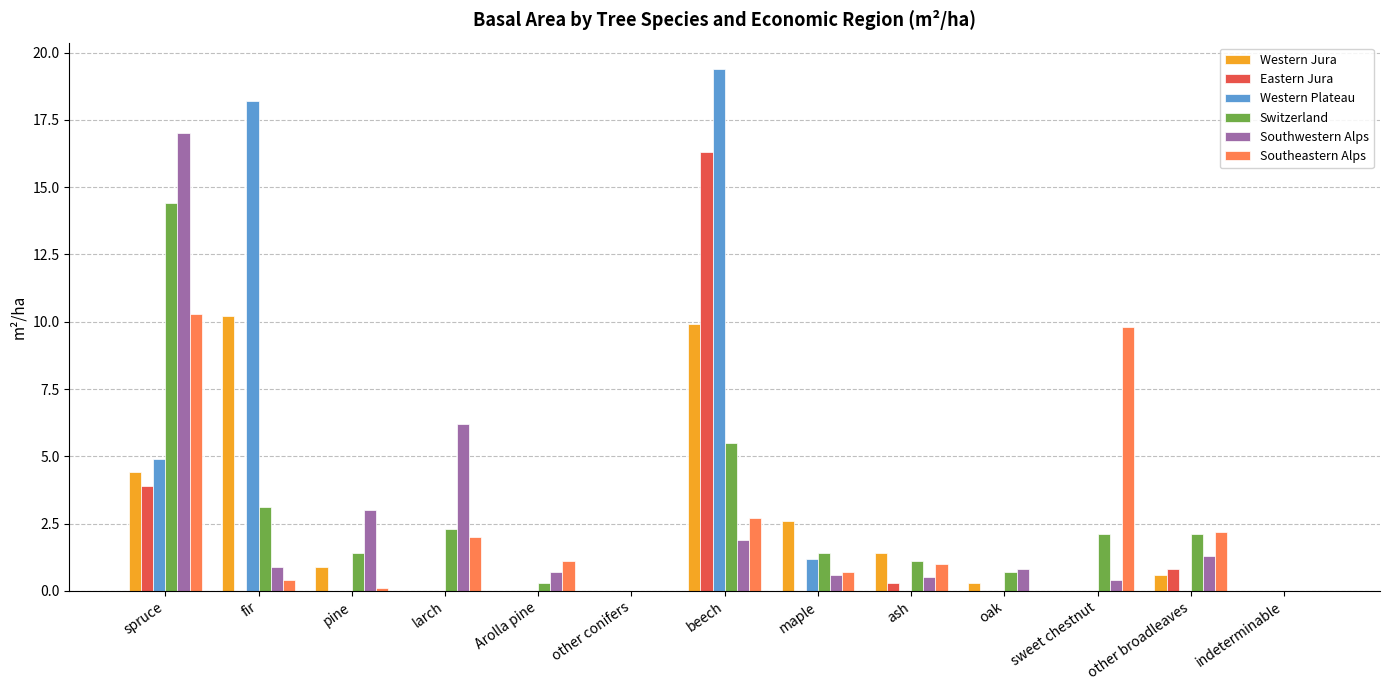

Between larch and other broadleaves, which series saw the biggest shift?

Southwestern Alps